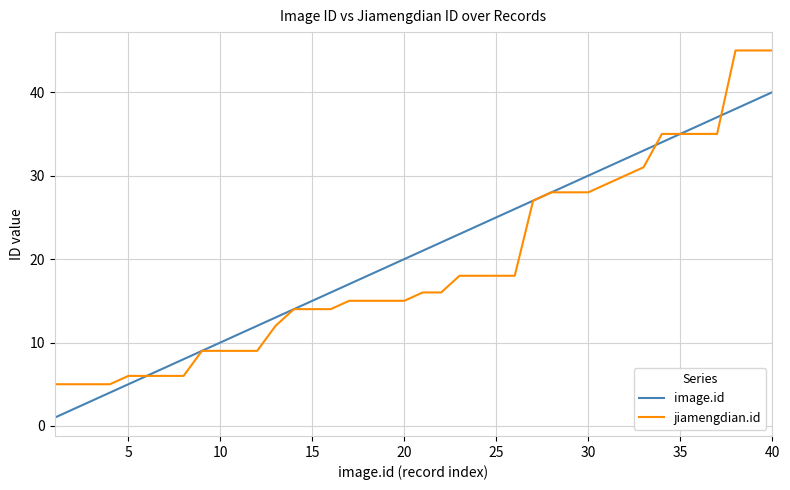

What is the maximum value shown in the chart?

45